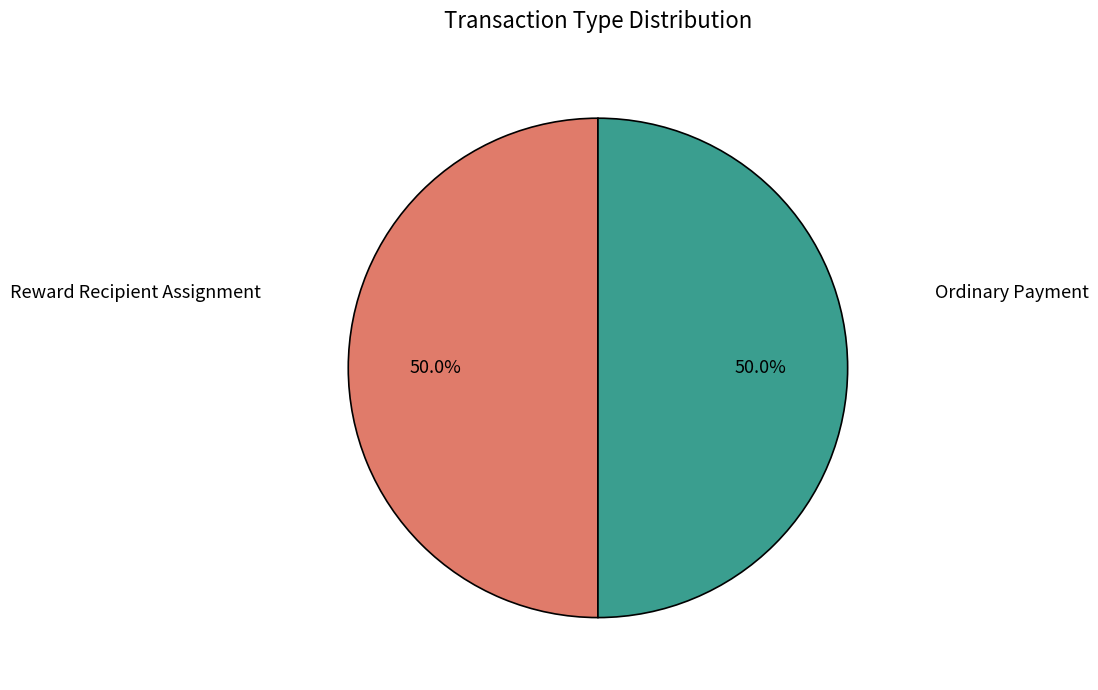

What percentage is the Ordinary Payment slice, to the nearest percent?

50%